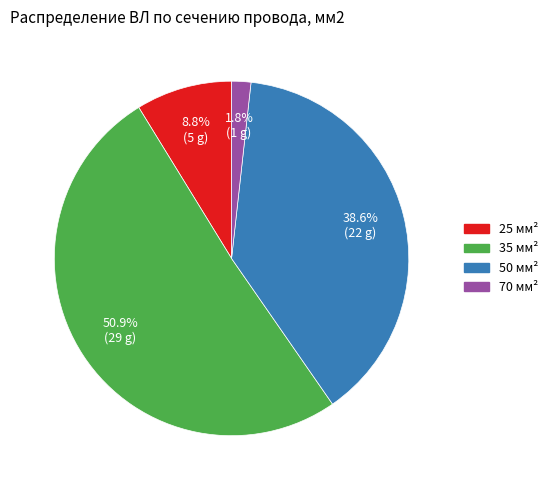

Is the sum of 50 and 35 greater than half?

Yes